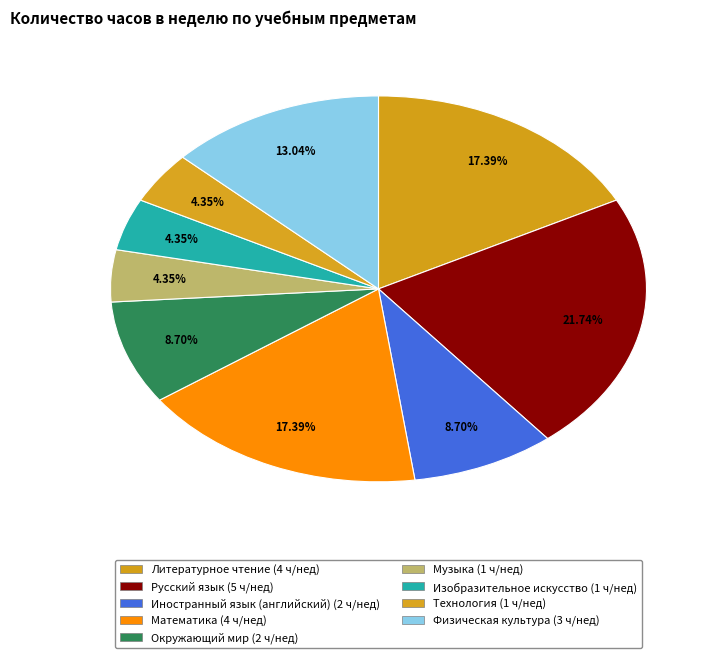

Between Музыка and Литературное чтение, which is larger?

Литературное чтение